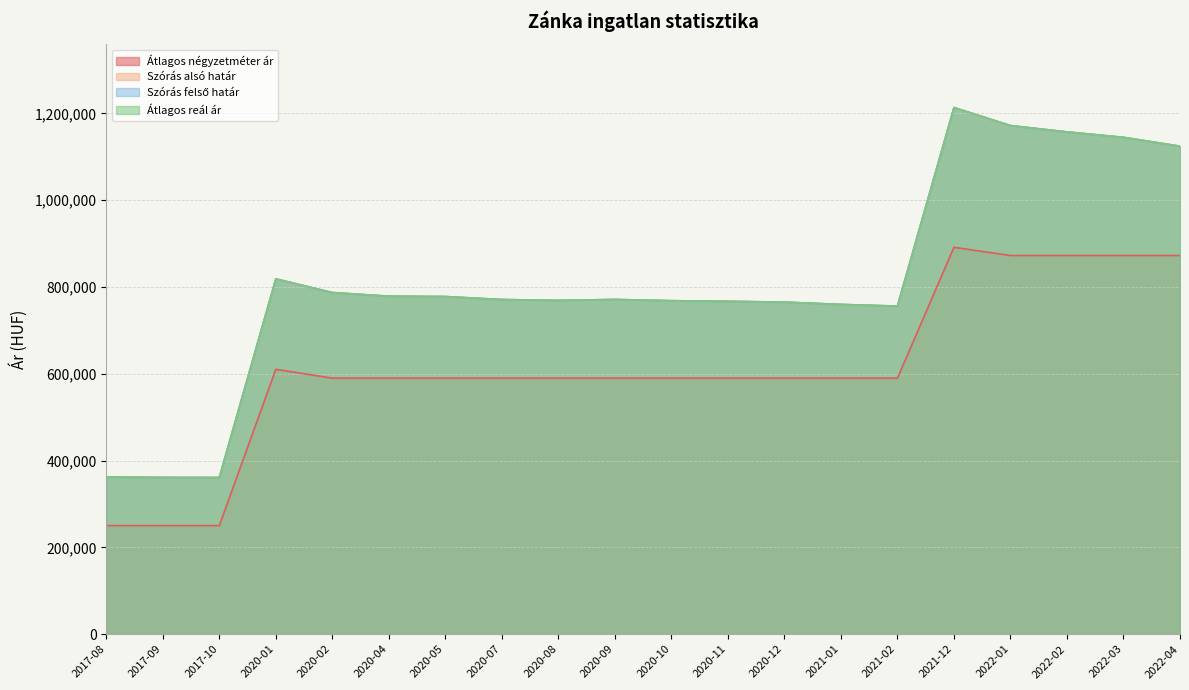

The value of Átlagos négyzetméter ár at 2022-01 is 872340. True or false?

True